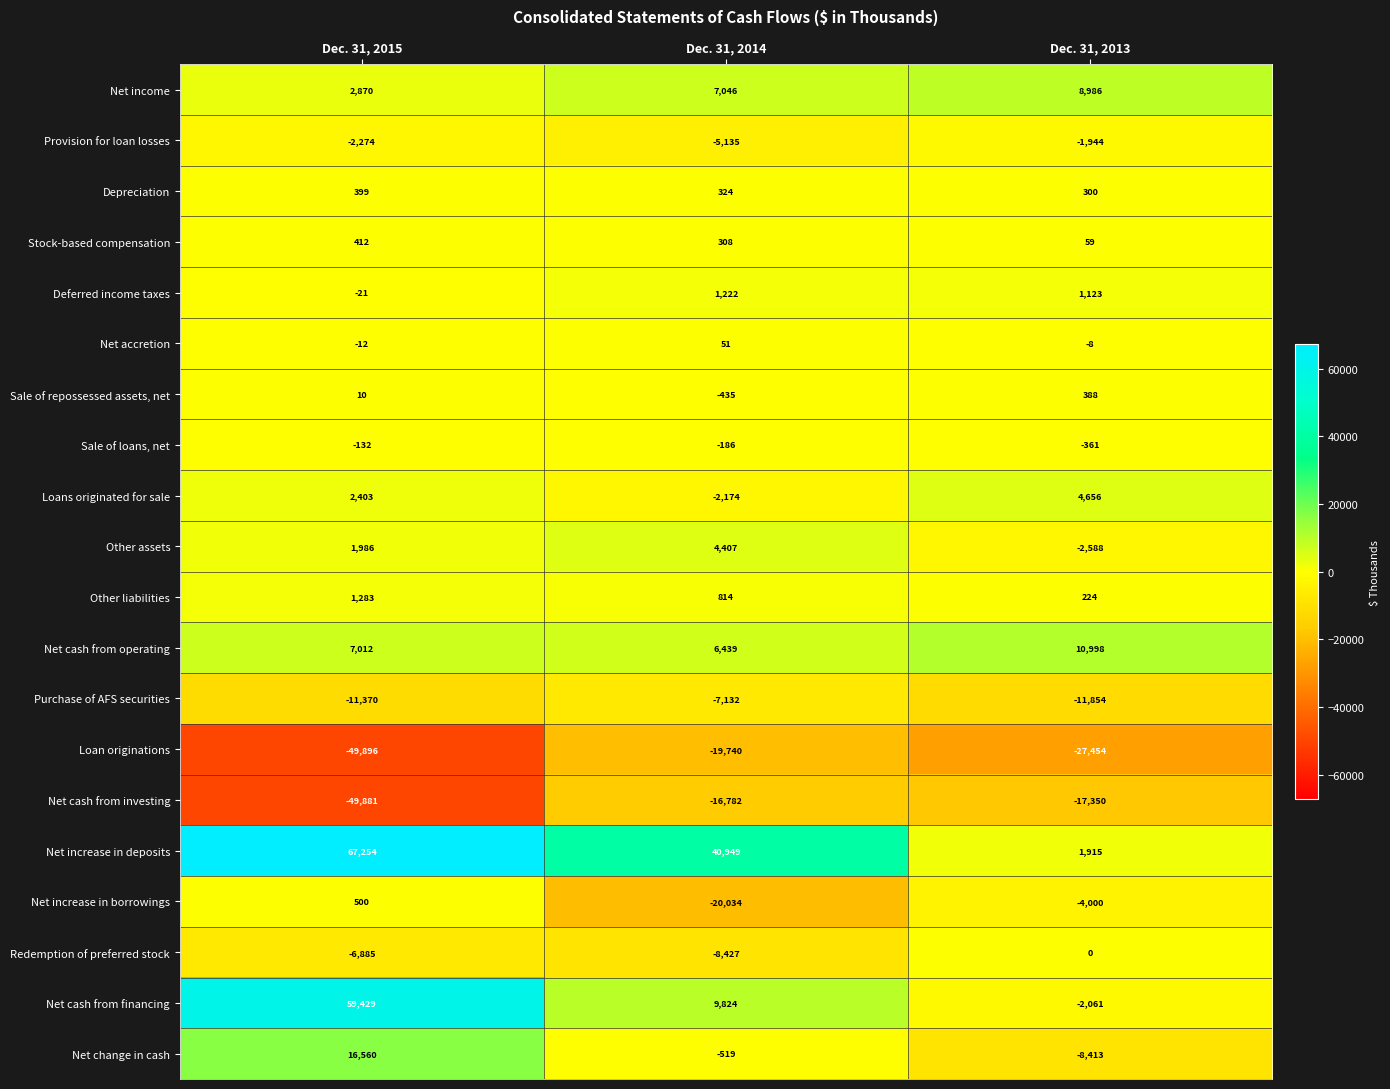

What is the total value across all series at Dec. 31, 2013?

-47384